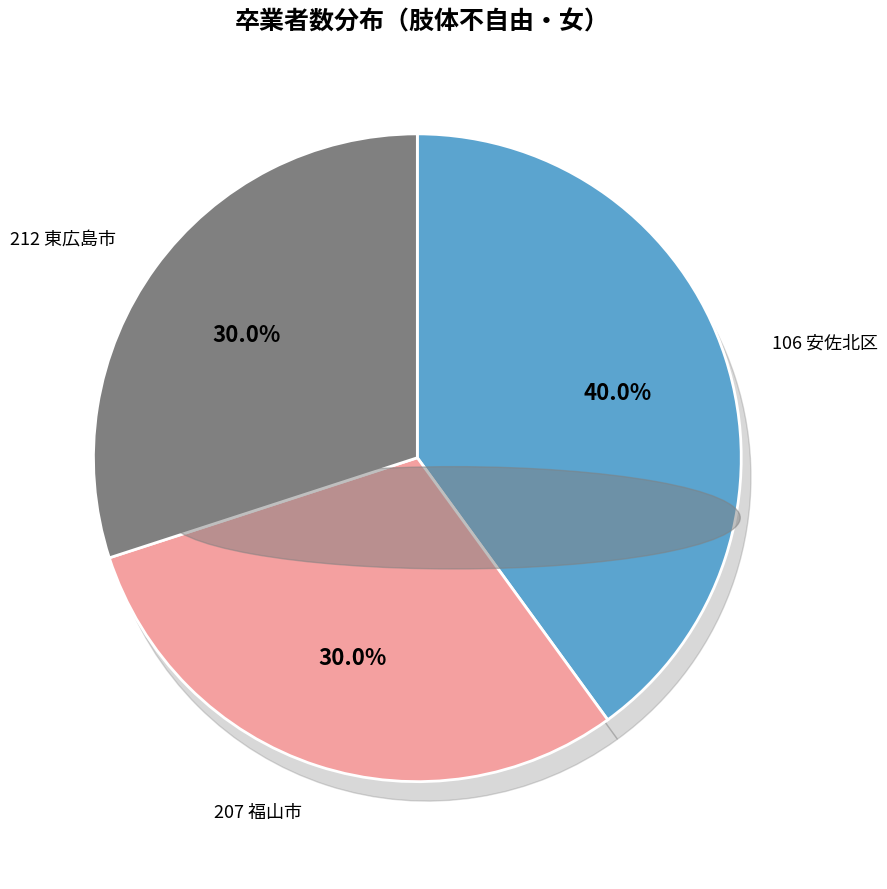

Does 207 福山市 represent more than half of the total?

No